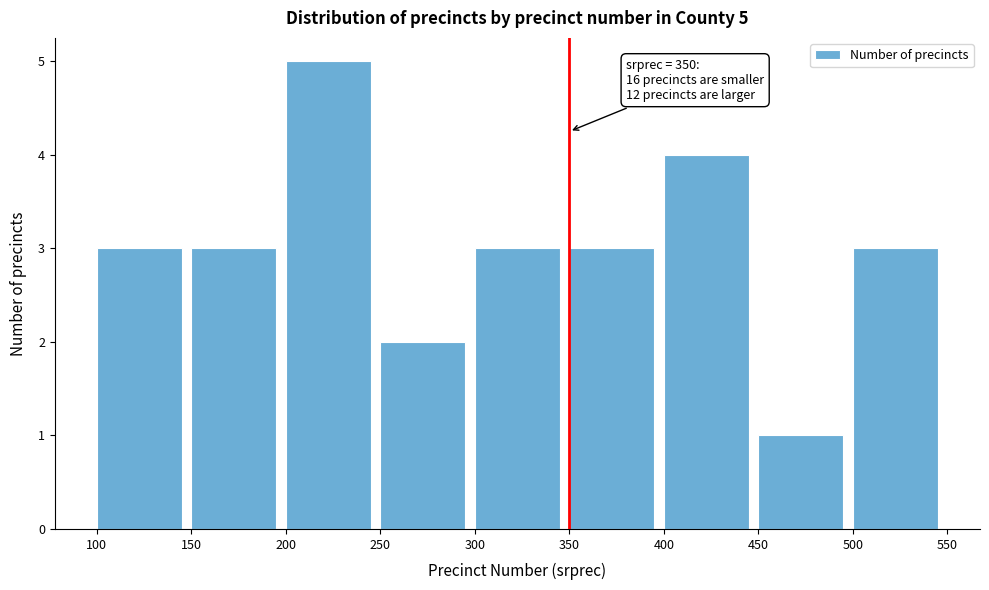

Which range on the x-axis has the tallest bar?

200 to 250